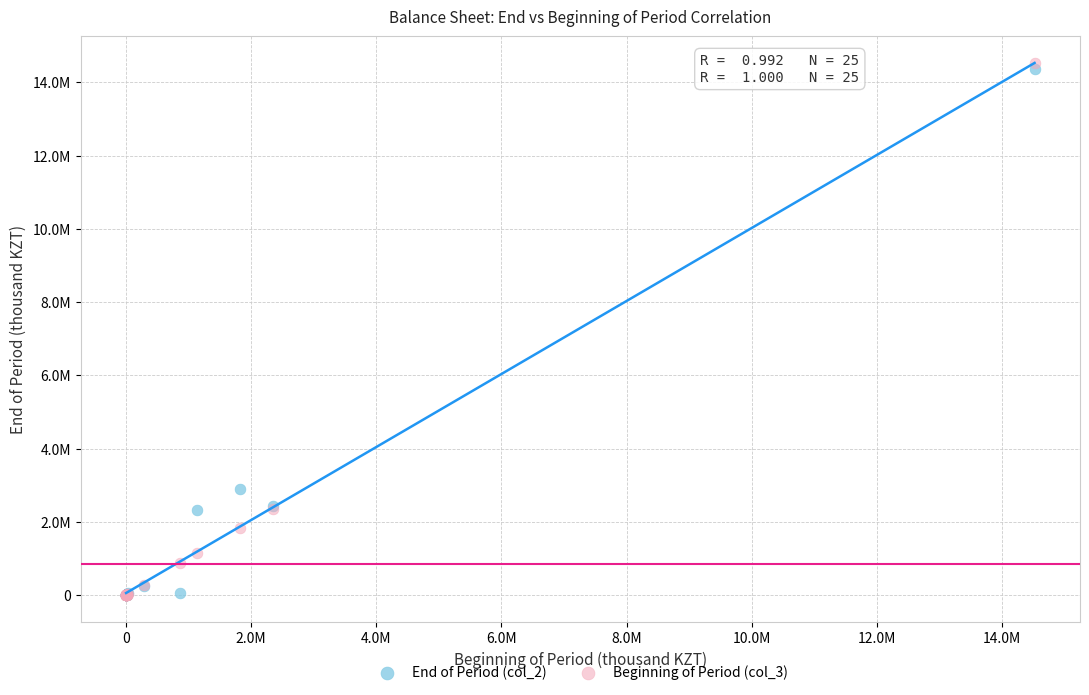

Which series has the widest spread of Y values?

Beginning of Period (col_3)